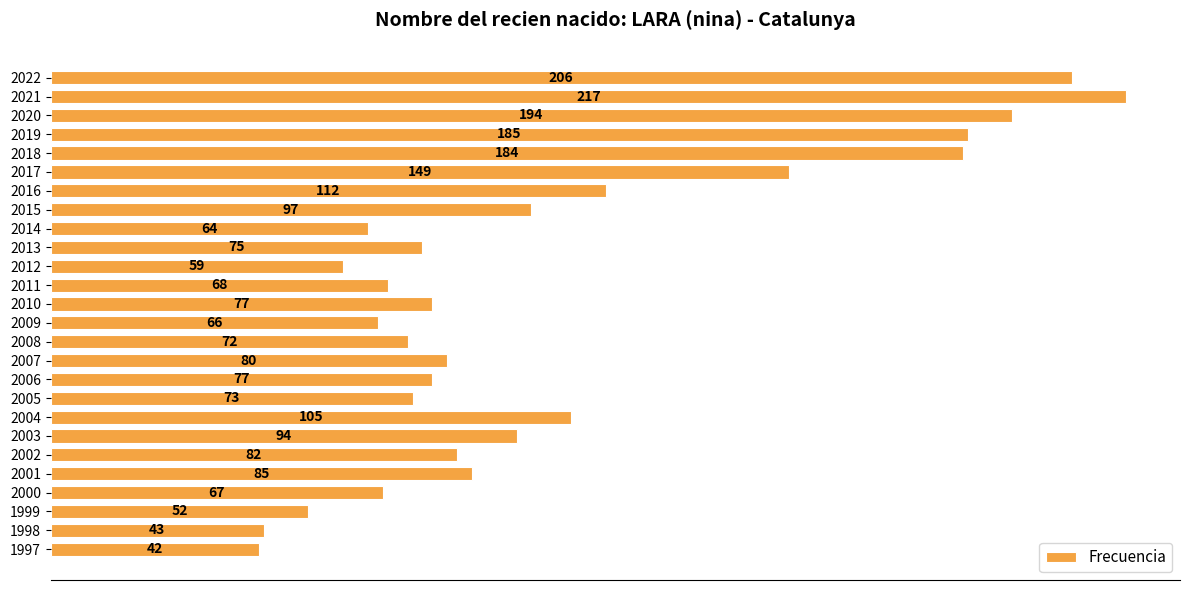

What is the value of the 24th bar from the top?

52